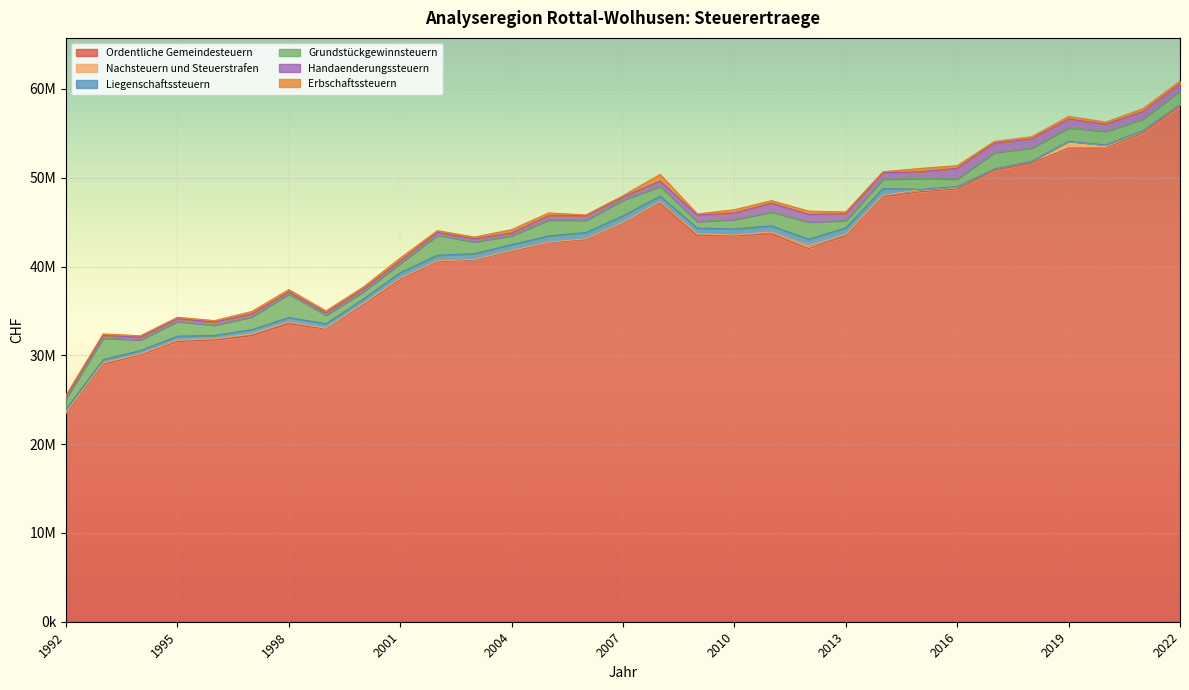

Reading right to left, extract all data points from this chart.

Ordentliche Gemeindesteuern: 58050546	55030704	53348568	53344761	51654577	50829002	48732136	48421242	47863704	43448457	42032719	43676827	43456168	43475269	47165845	44917769	43044008	42729732	41709588	40790123	40564910	38563251	35667368	32974296	33560817	32211567	31744054	31572538	30057630	28995187	23464364
Nachsteuern und Steuerstrafen: 204974	291296	355984	774624	212608	171274	285473	268292	133470	168320	332744	214341	97576	206591	135517	58932	79927	34222	93370	22247	73296	115592	131062	71196	195681	190847	119006	130964	96651	143494	115761
Liegenschaftssteuern: 0	0	0	0	0	0	102	11736	786594	742308	712794	692147	689392	650768	633538	735162	715322	689236	665395	639313	639047	630242	526245	516453	500099	490805	374737	453780	388070	379166	339644
Grundstückgewinnsteuern: 1530854	1306092	1524443	1512350	1479451	1848517	846821	1218707	1070250	824994	1941240	1562527	1063574	727323	1111895	1769853	1381402	1793134	1003956	1338101	2255279	1030560	822219	958842	2658501	1430990	1165981	1660018	1194970	2425246	1199940
Handaenderungssteuern: 796235	822534	808056	978972	1032652	1051012	1206991	760750	698330	764658	862443	991432	731285	737648	584550	357186	508494	477440	322082	324661	323160	286695	292621	271589	240114	336364	345413	314213	302624	293229	199650
Erbschaftssteuern: 302950	332857	232719	296593	239494	188214	300847	368595	131843	200190	365971	286790	368485	130331	748705	143491	79914	318612	367017	206601	192642	332528	241079	214589	254784	280060	166733	153581	165169	181606	195087